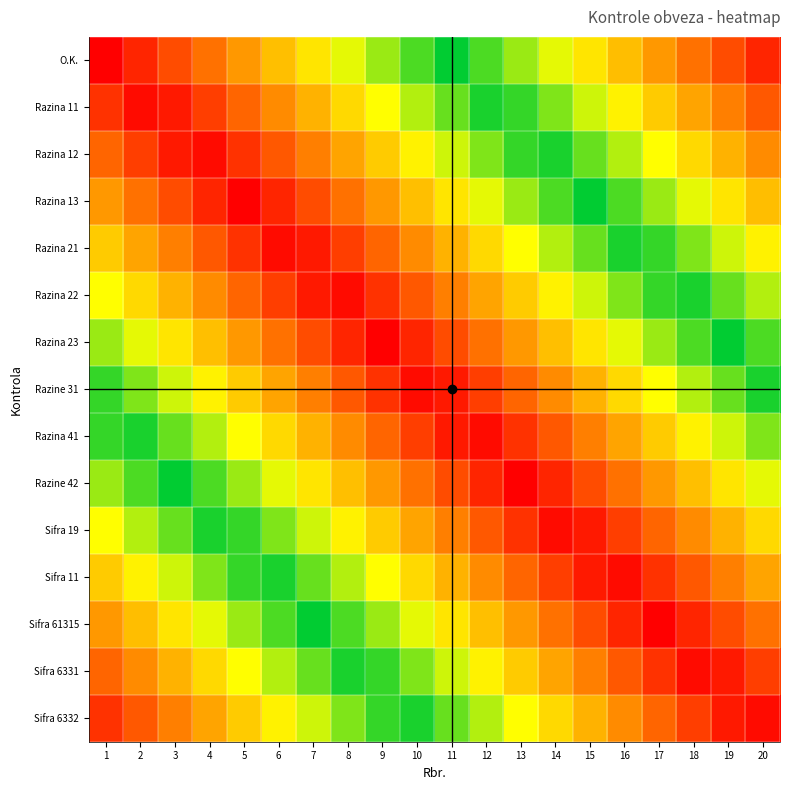

How many categories are shown in the chart?

20